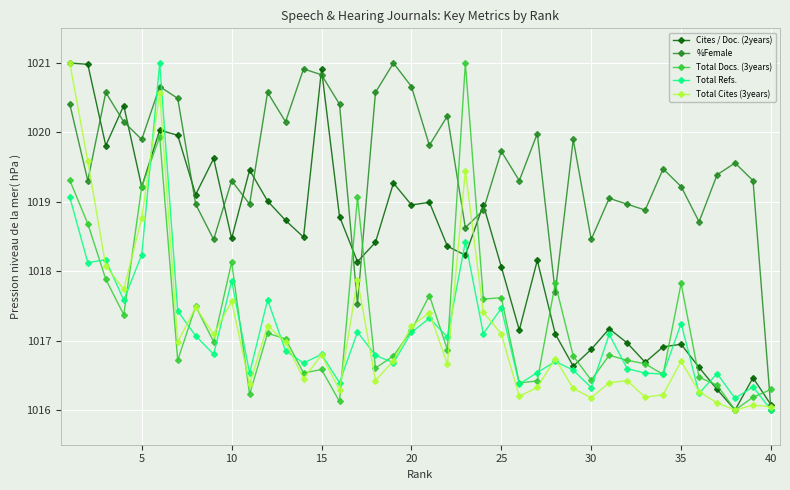

Which series has the largest total across all categories?

%Female